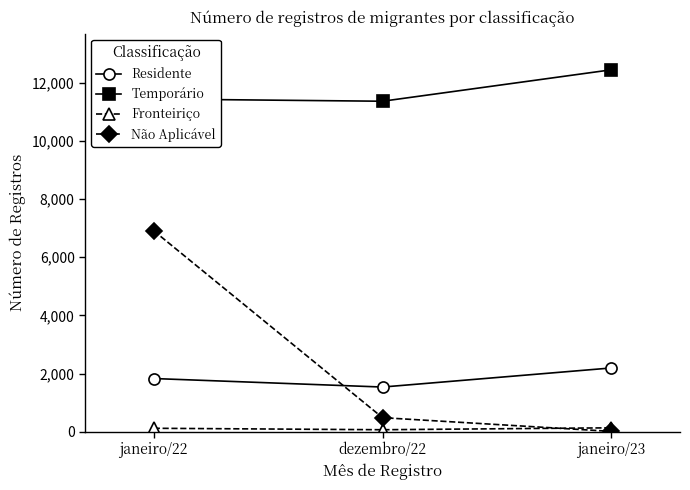

Where is Não Aplicável nearest to the value 3460?

dezembro/22